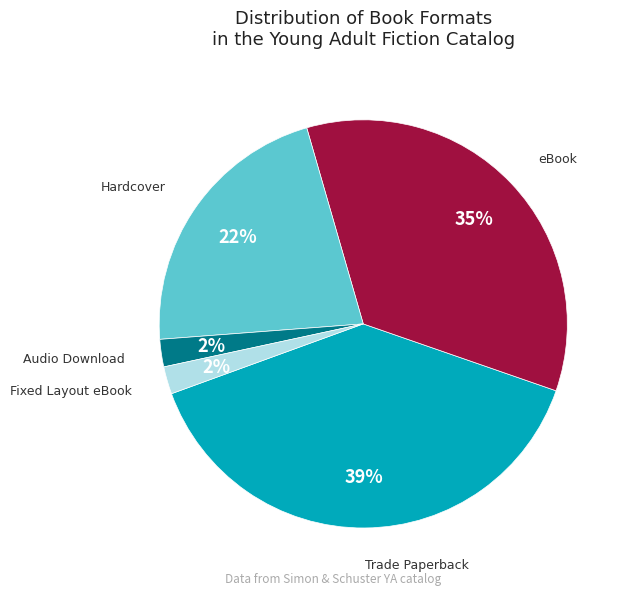

Which has a higher value, Audio Download or eBook?

eBook